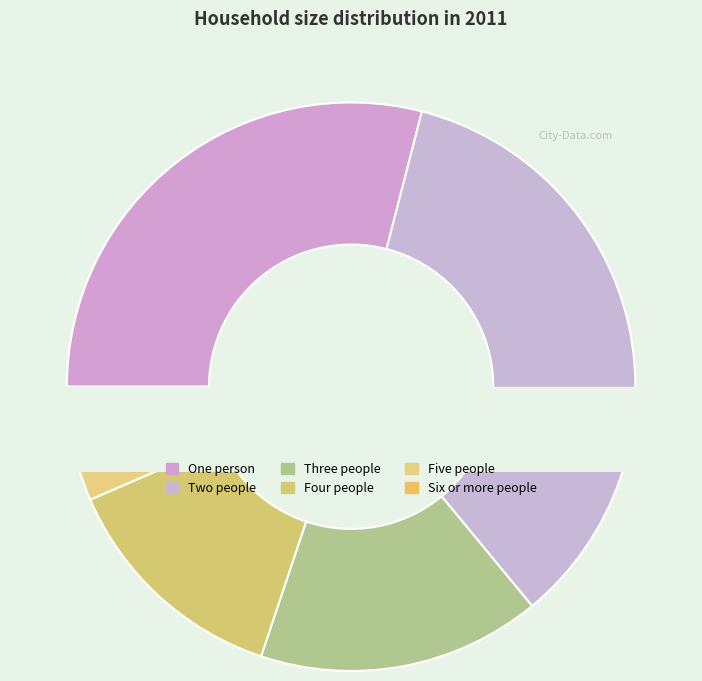

Does any single category account for the majority?

No